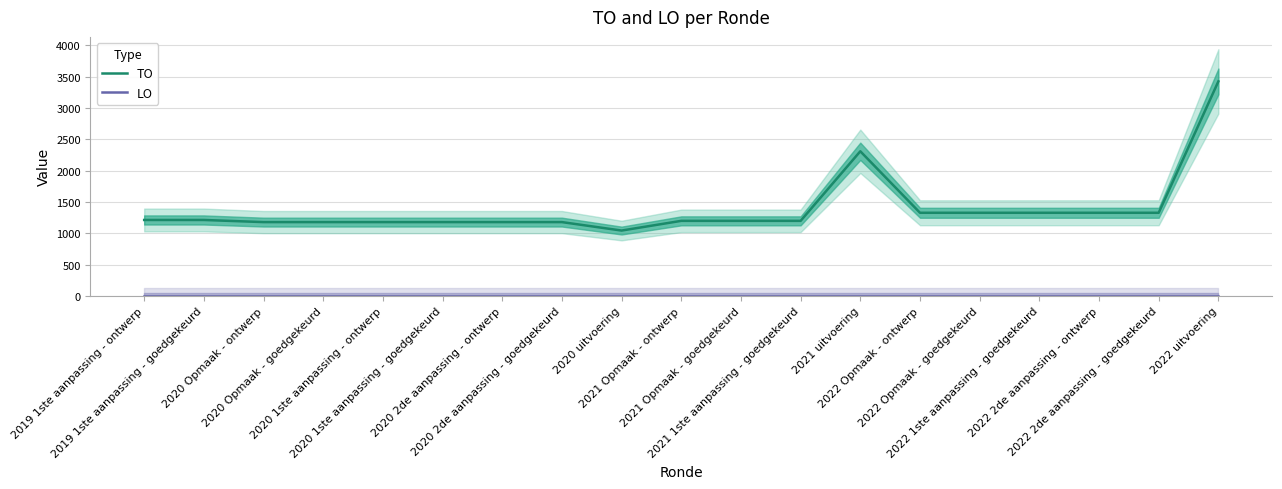

Which has a higher value, 2020 2de aanpassing - goedgekeurd or 2022 1ste aanpassing - goedgekeurd?

2022 1ste aanpassing - goedgekeurd